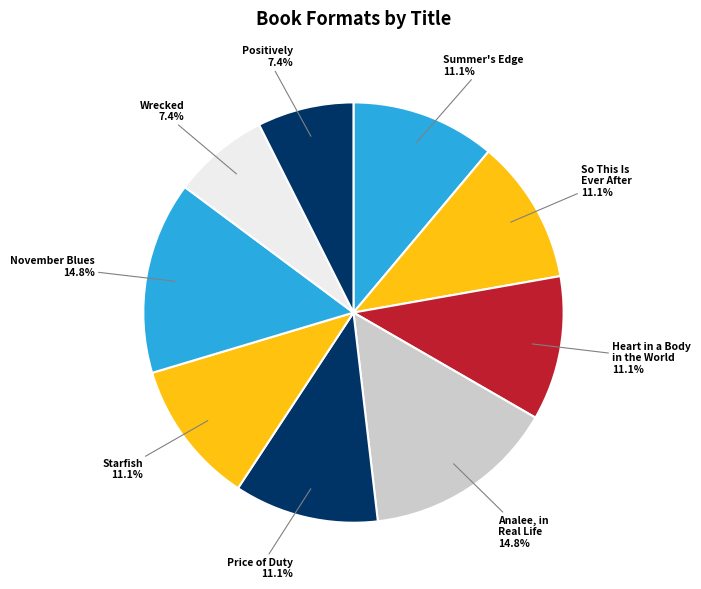

What is the ratio of the value at Starfish to the value at Wrecked?

1.5